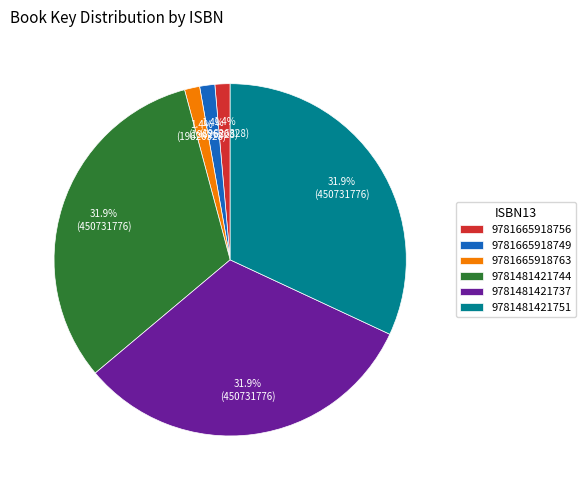

What portion of the pie excludes 9781665918763?

98.6%